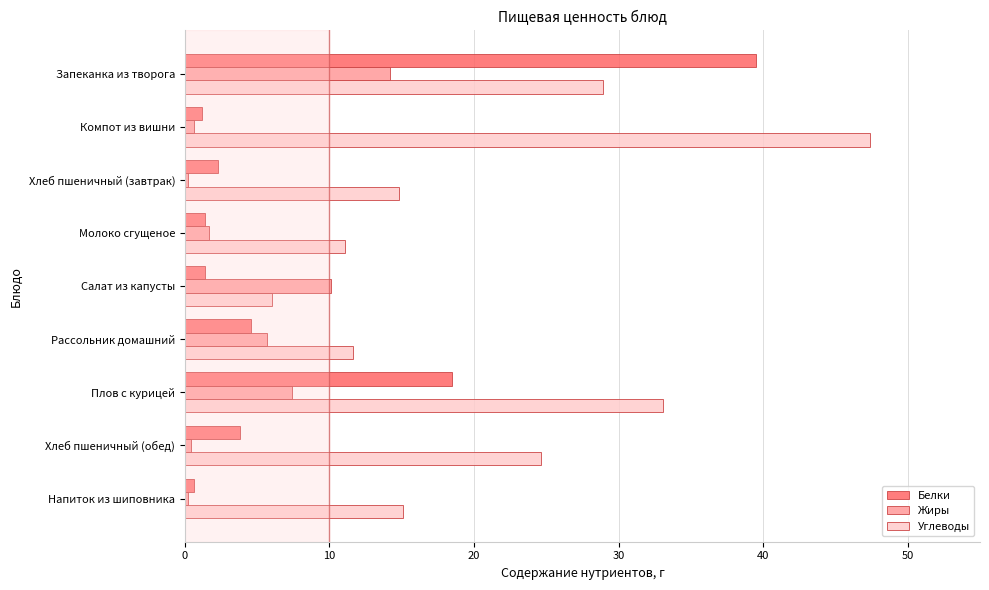

What is the sum of all Жиры values?

40.5